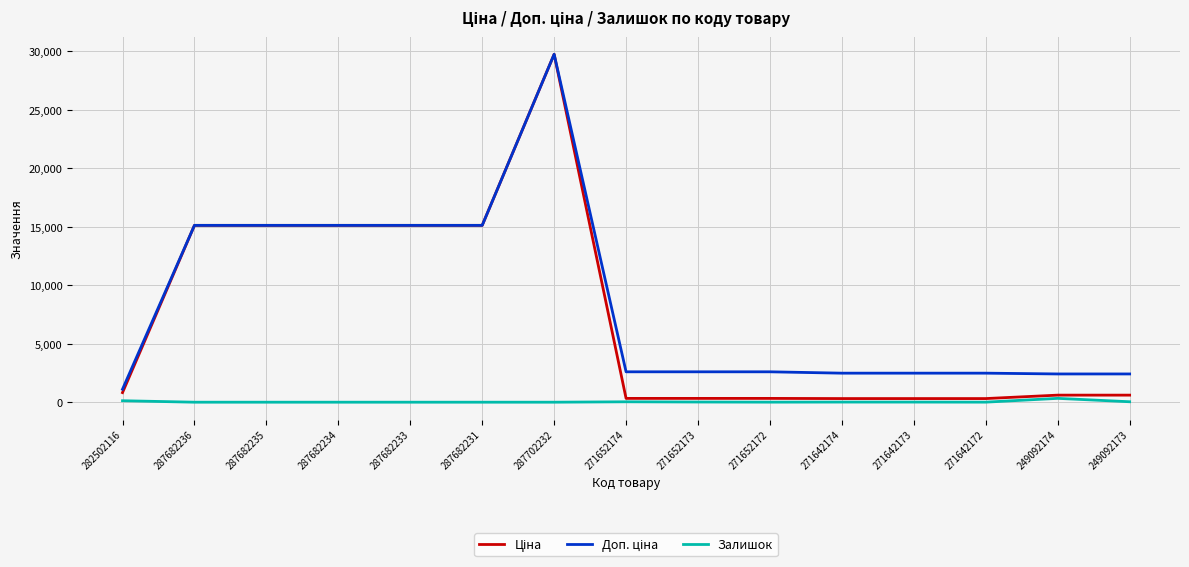

The value of Залишок at 287682231 is 0.0. True or false?

True